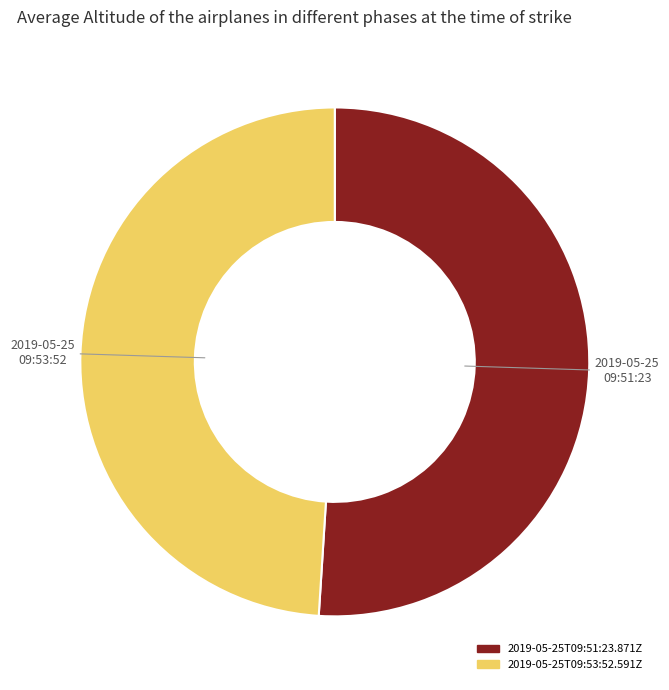

Count the number of slices in the pie.

2